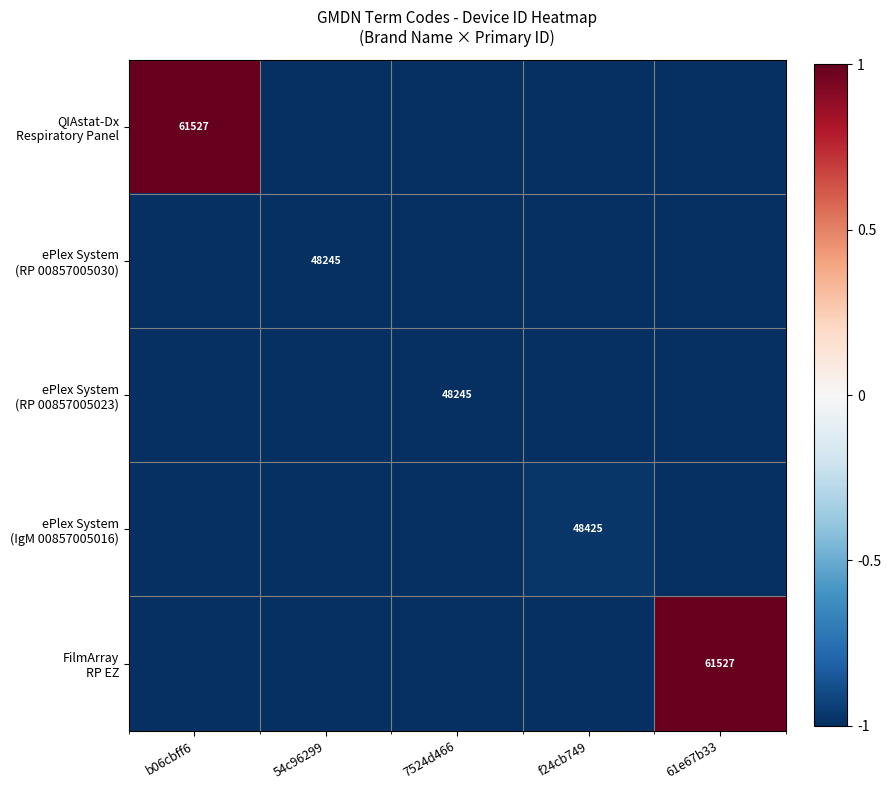

The QIAstat-Dx Respiratory Panel series shows 1.3 at b06cbff6. True or false?

False